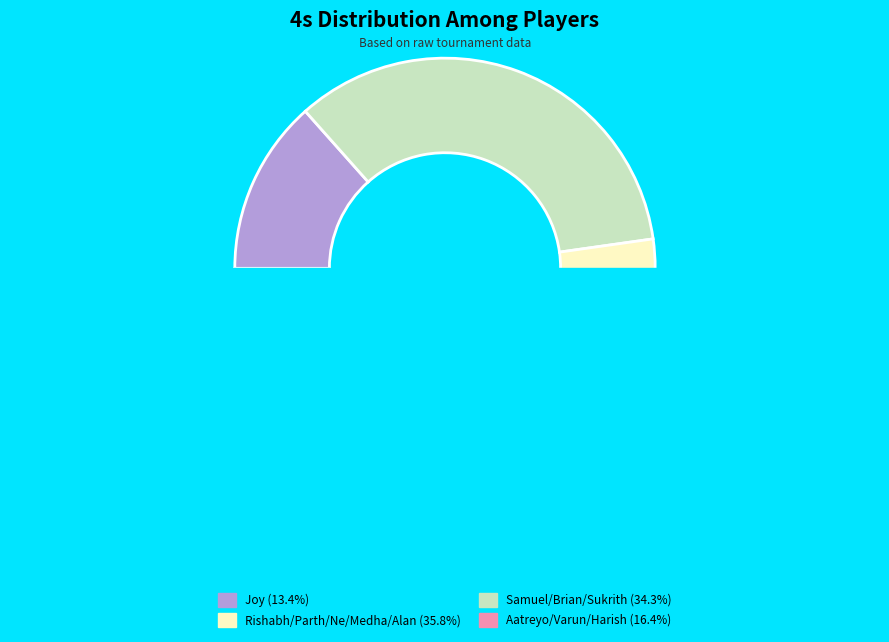

Is Brian (Whitney) the majority of the pie?

No